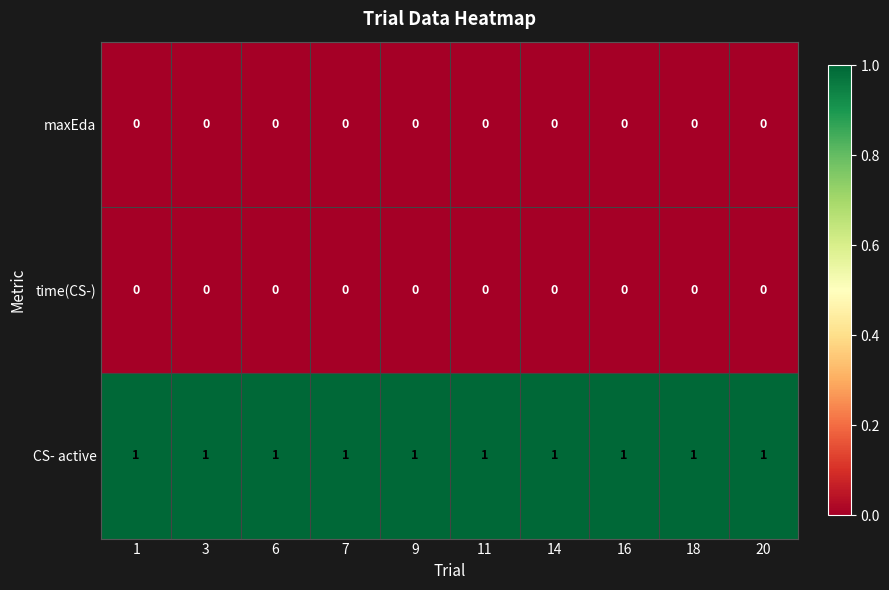

Which series has the largest total across all categories?

CS- active